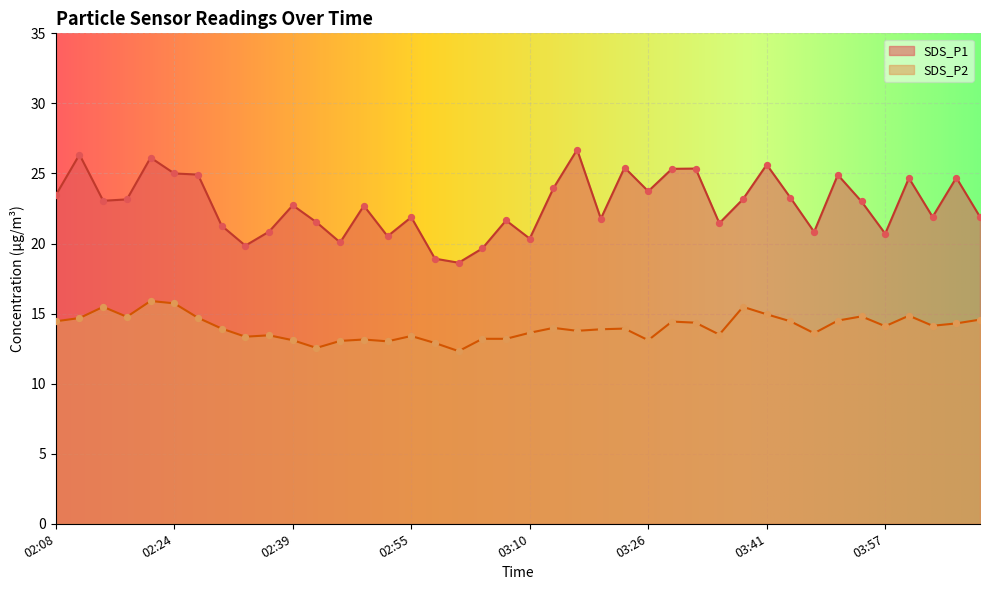

Which series reaches the maximum Y coordinate?

SDS_P1